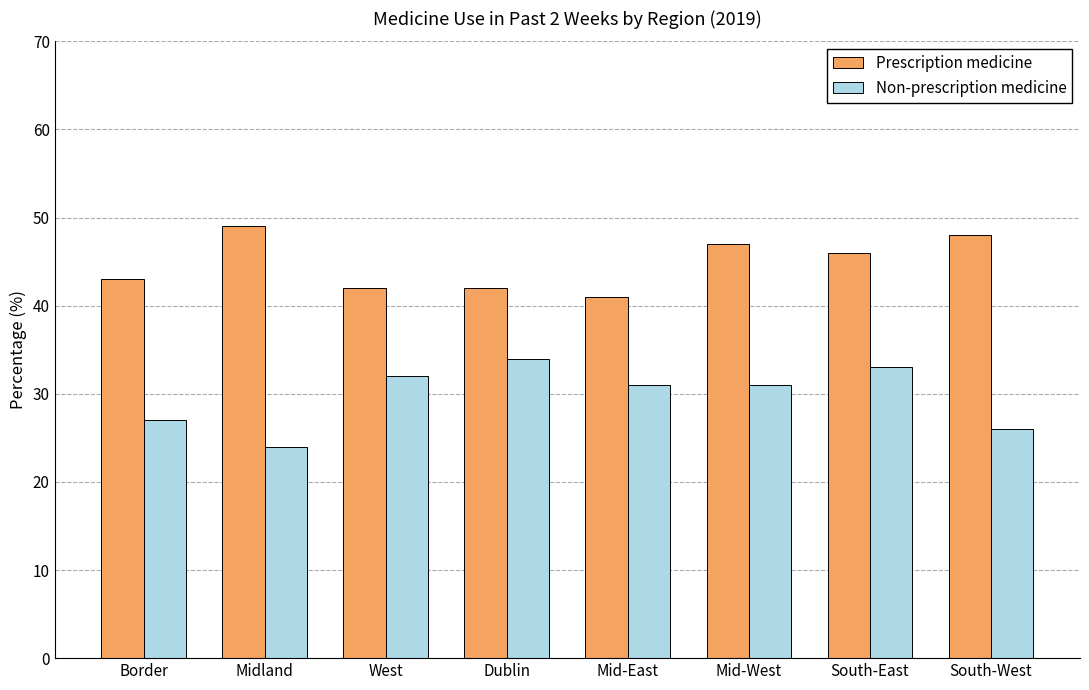

Reading right to left, extract all data points from this chart.

Prescription medicine: 48	46	47	41	42	42	49	43
Non-prescription medicine: 26	33	31	31	34	32	24	27